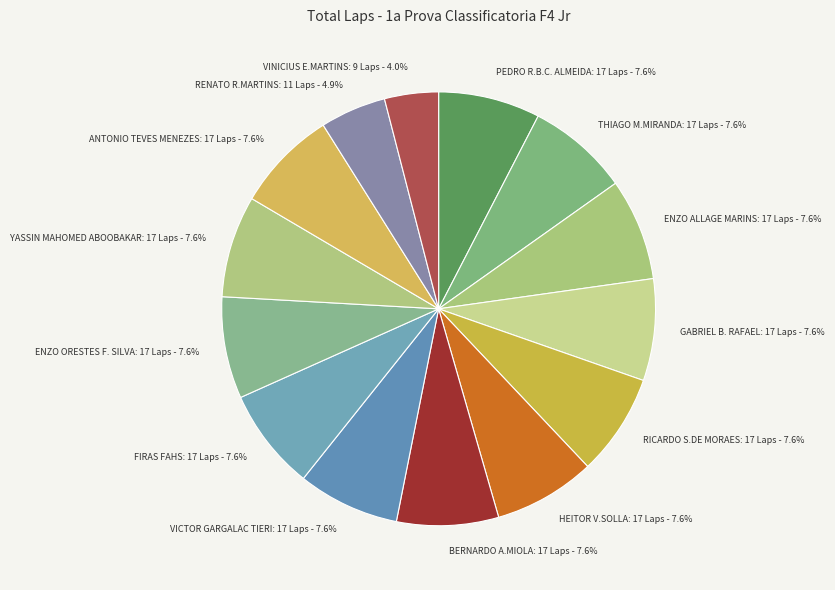

To the nearest percent, what portion does FIRAS FAHS: 17 Laps represent?

8%